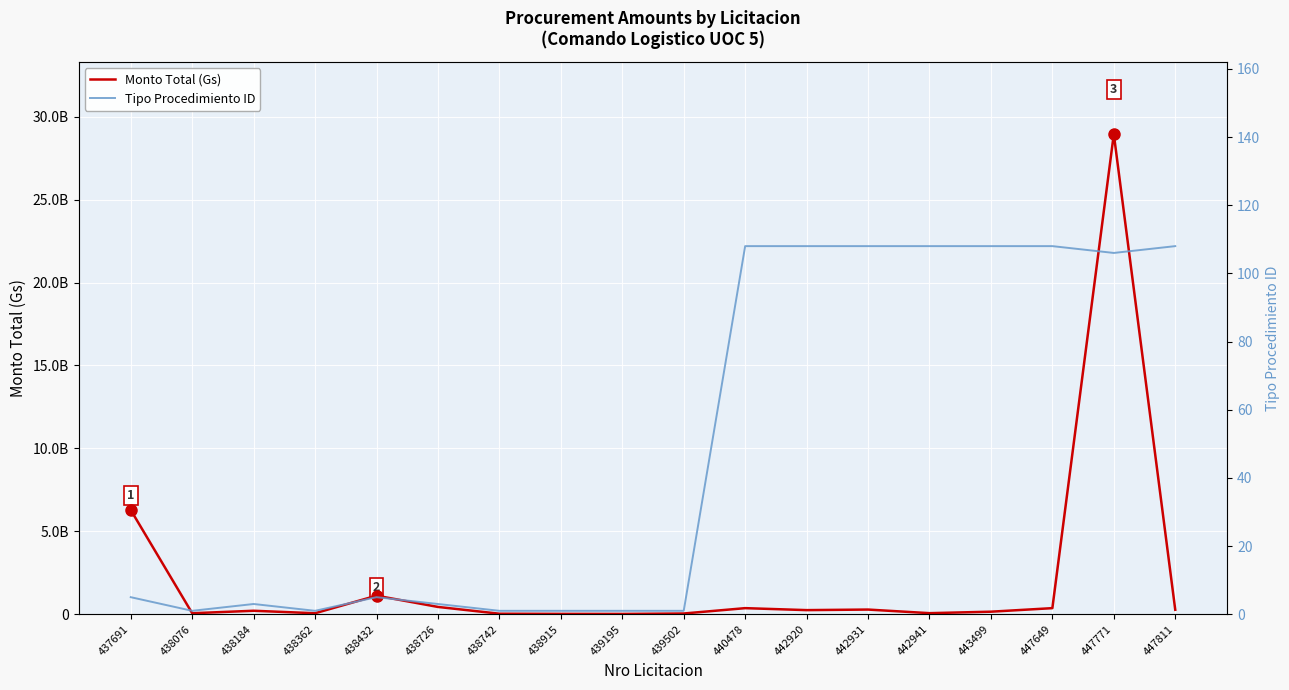

At how many categories does at least one series exceed 27496456431?

1